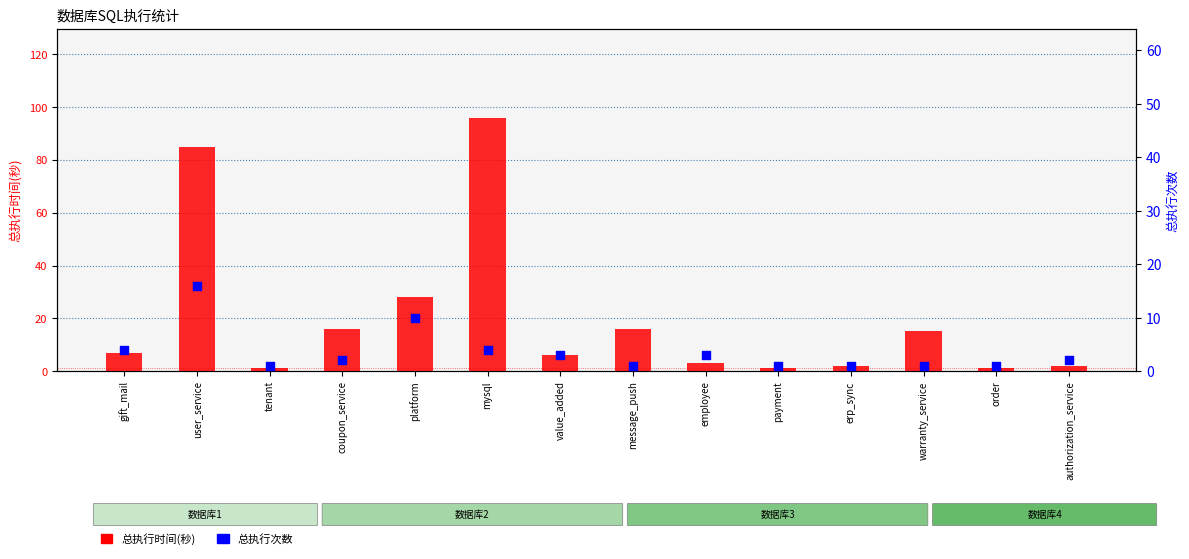

What are all the series names shown in the legend?

总执行时间(秒), 总执行次数